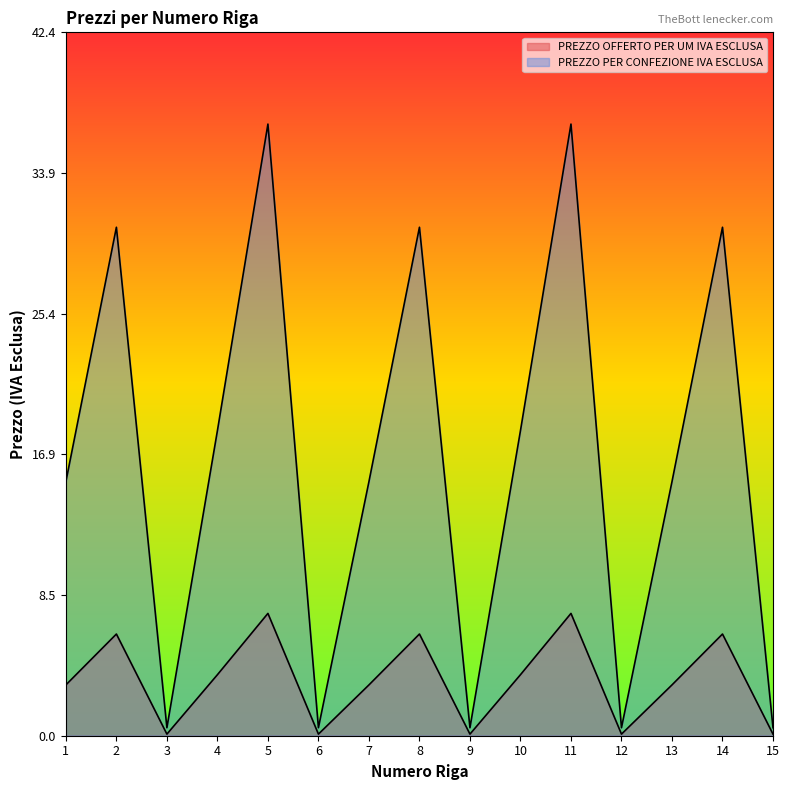

Which category has the lowest value across all series?

3